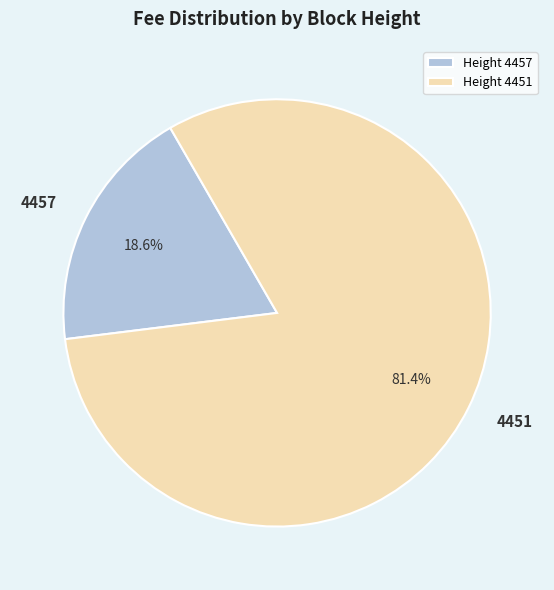

Count the number of slices in the pie.

2